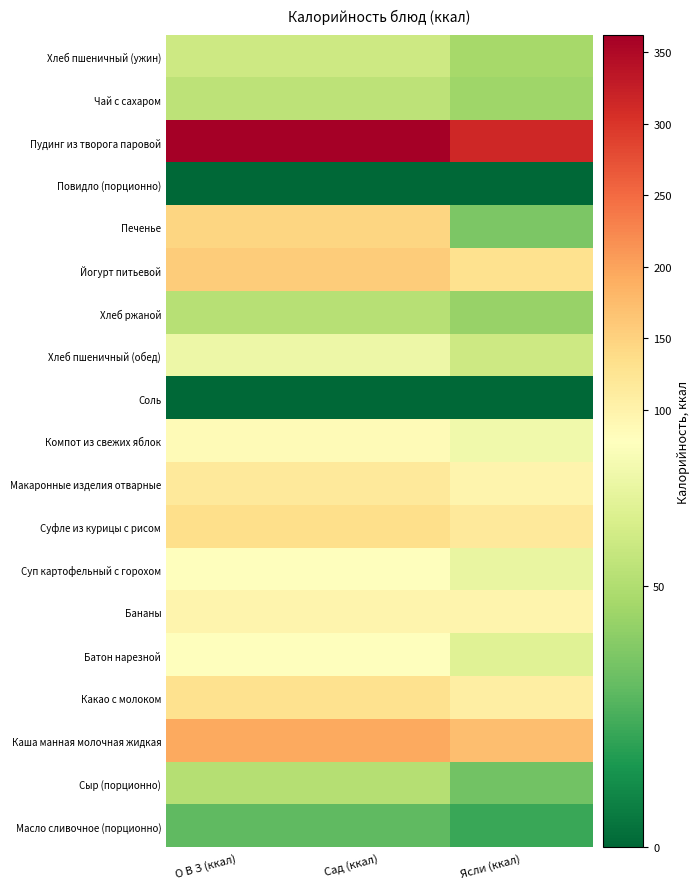

At which category is the sum across all series the highest?

О В З (ккал)